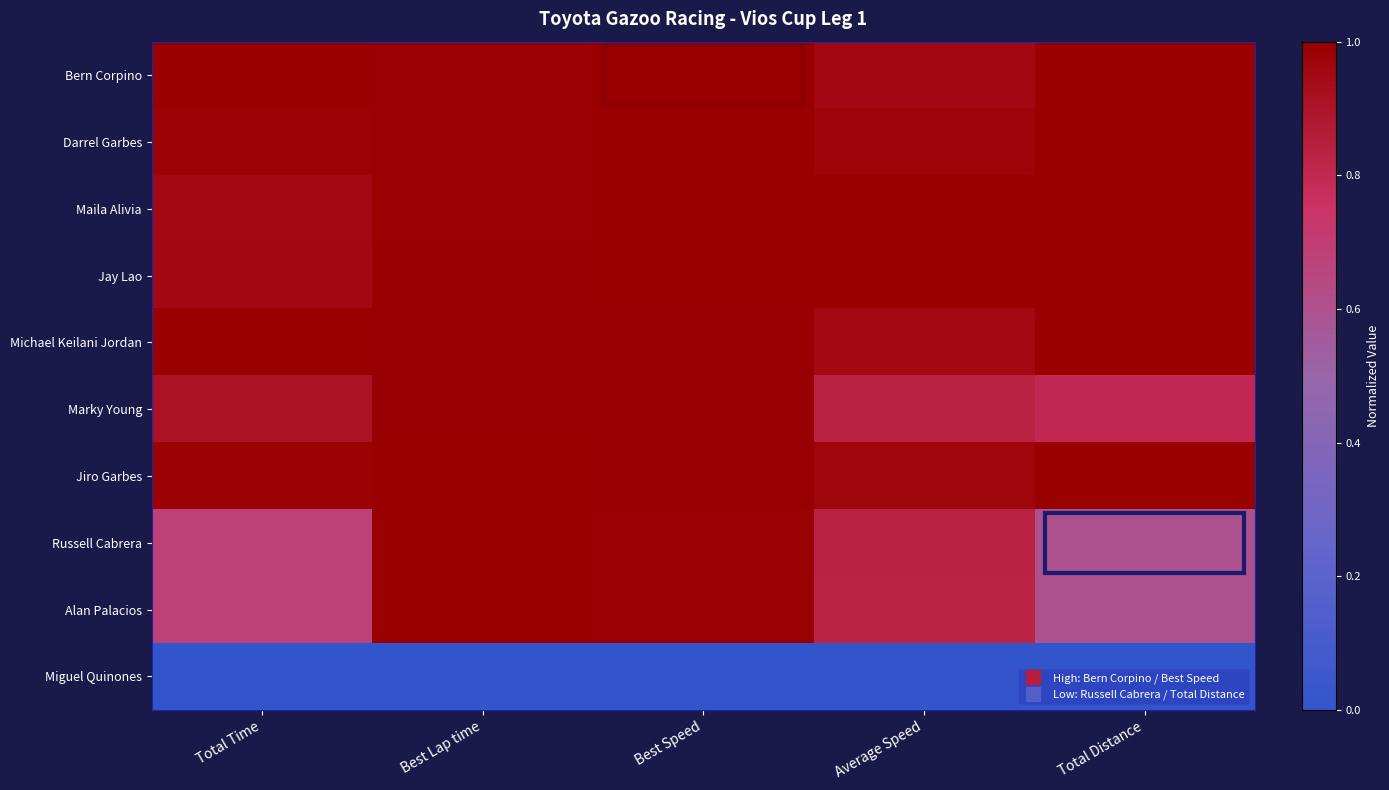

How many categories are shown in the chart?

5